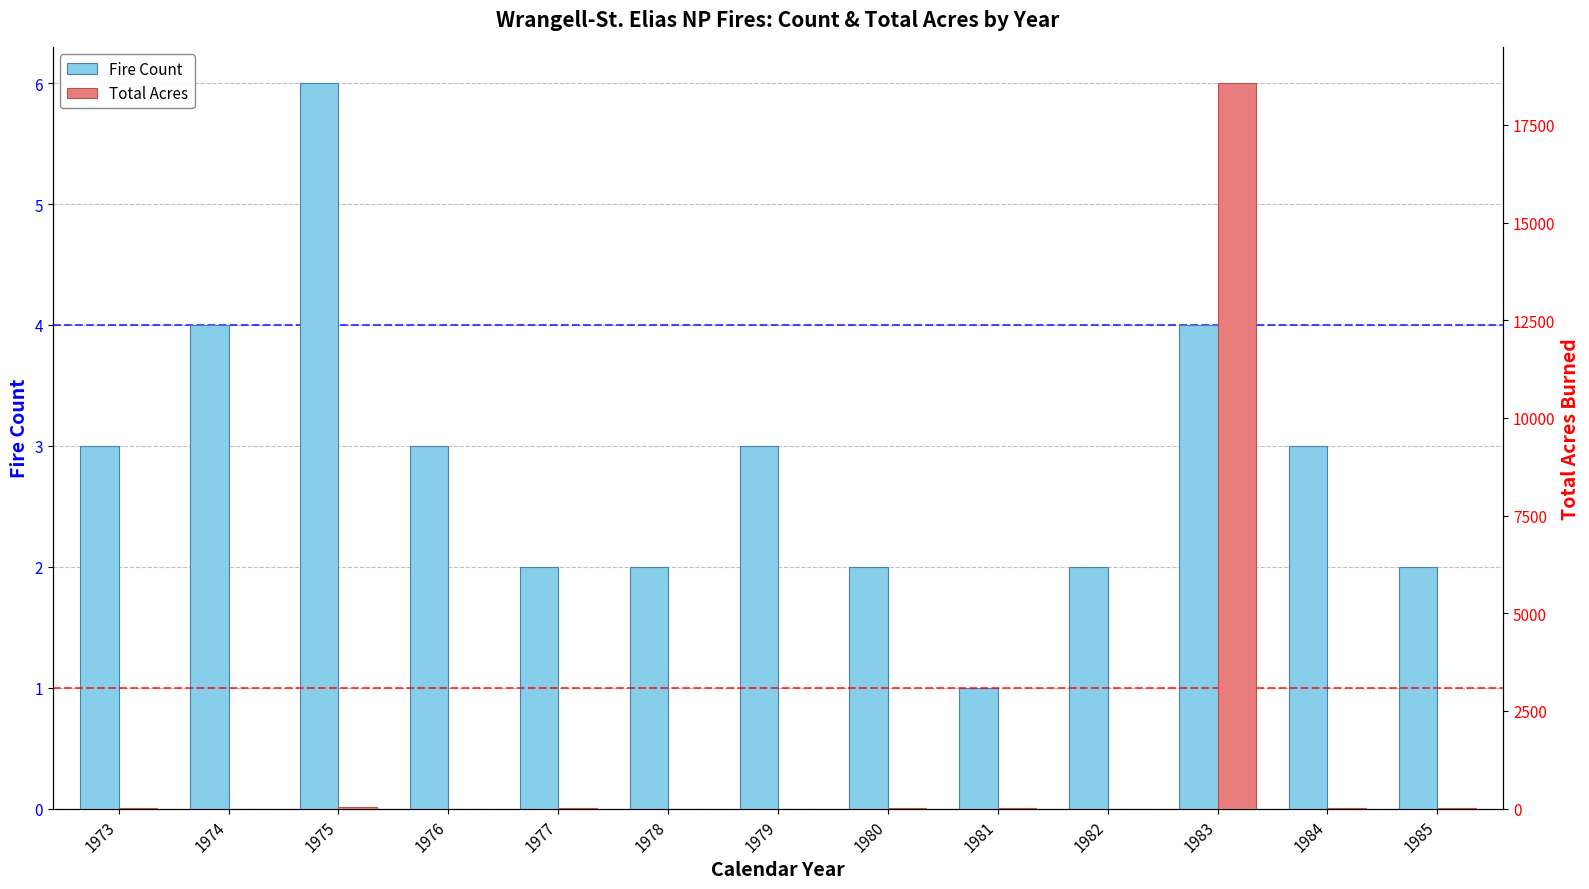

What is the smallest value displayed?

0.2